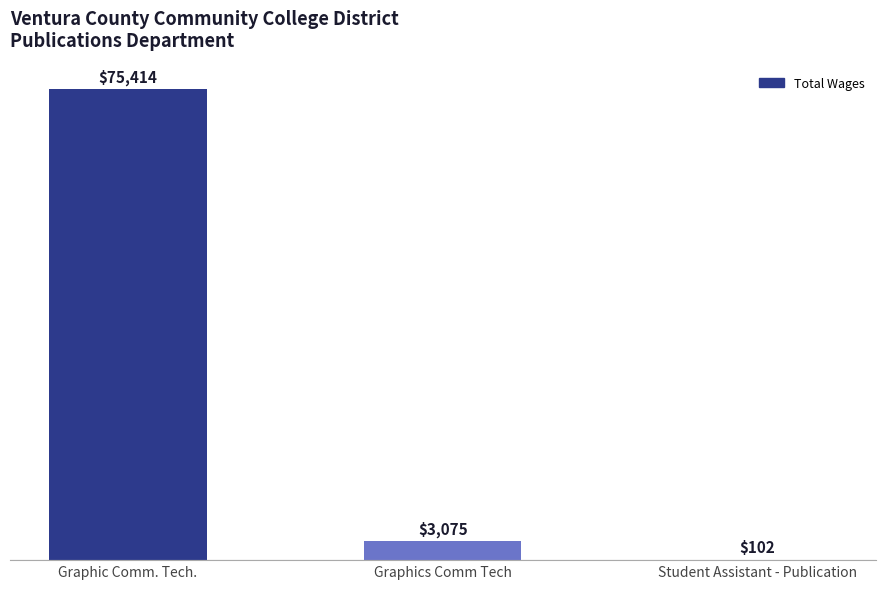

What is the sum of the values at Graphics Comm Tech and Graphic Comm. Tech.?

78489